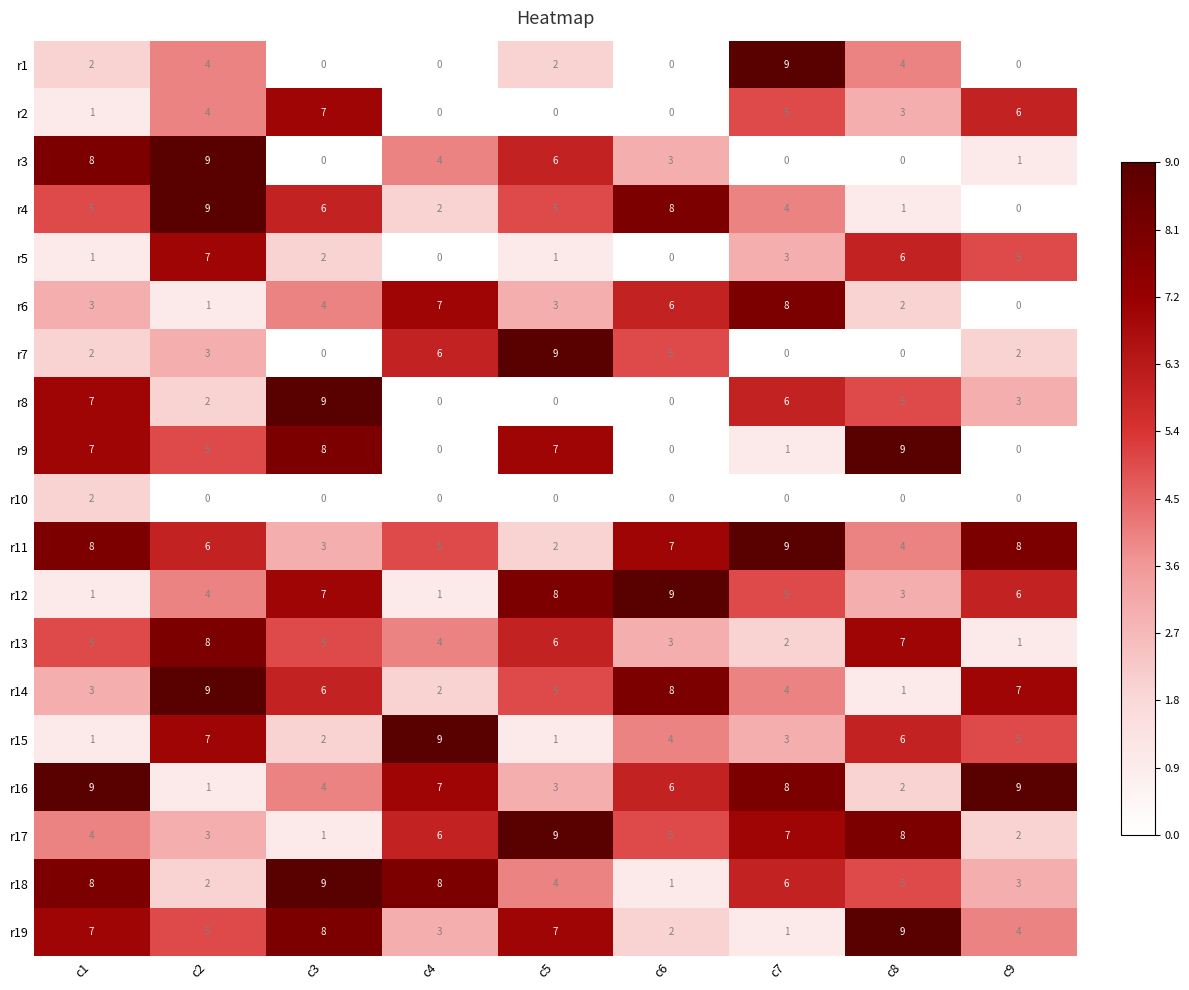

What is the greatest value displayed?

9